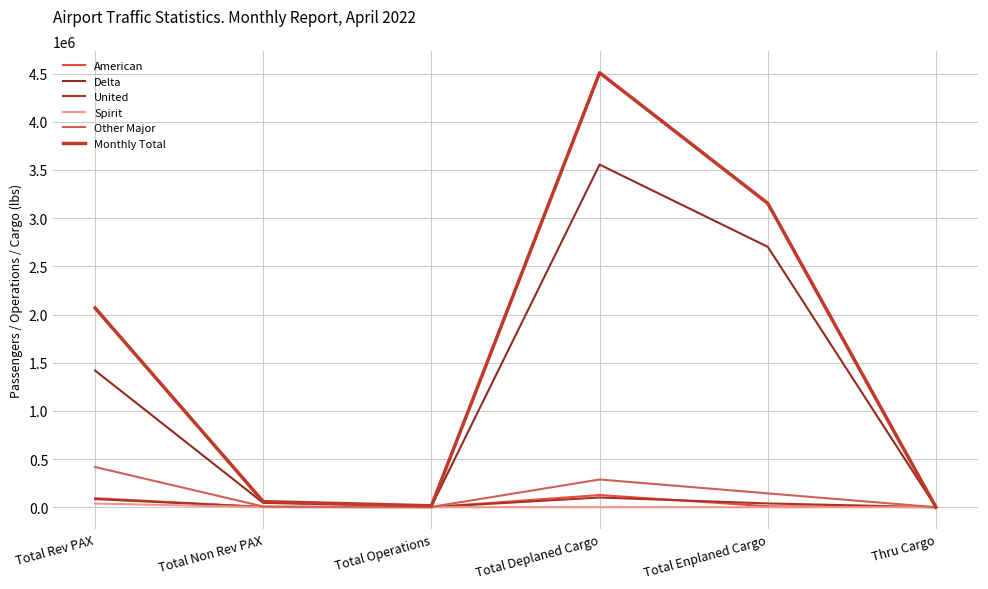

List the series in order of their peak value, lowest first.

Spirit, United, American, Other Major, Delta, Monthly Total